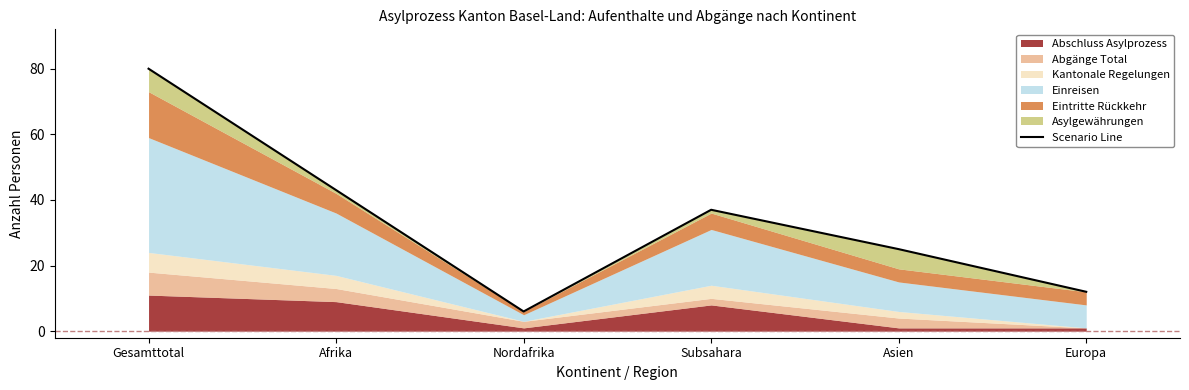

What is the difference between the maximum and minimum values?

74